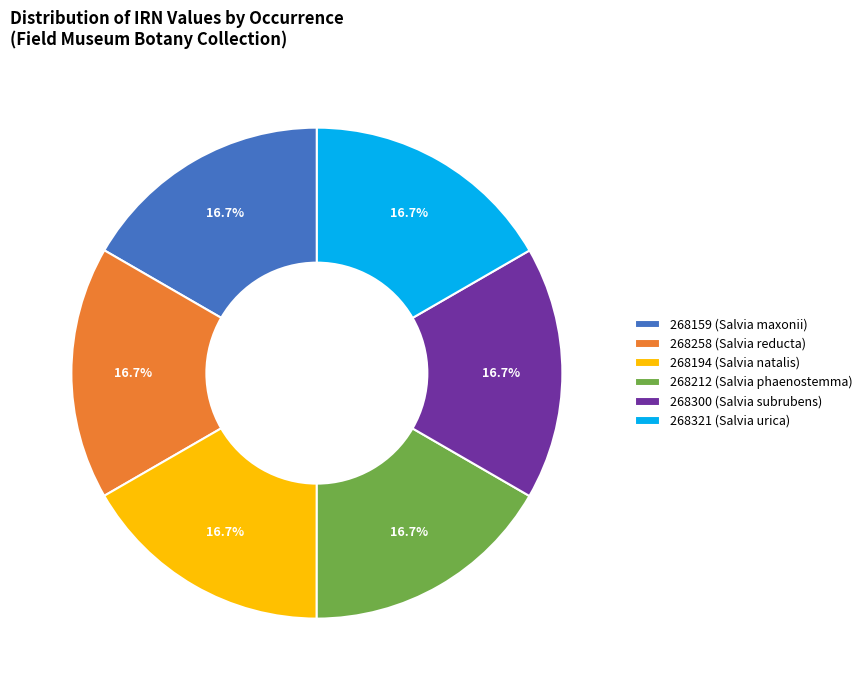

Is the sum of 268212 (Salvia phaenostemma) and 268194 (Salvia natalis) greater than half?

No